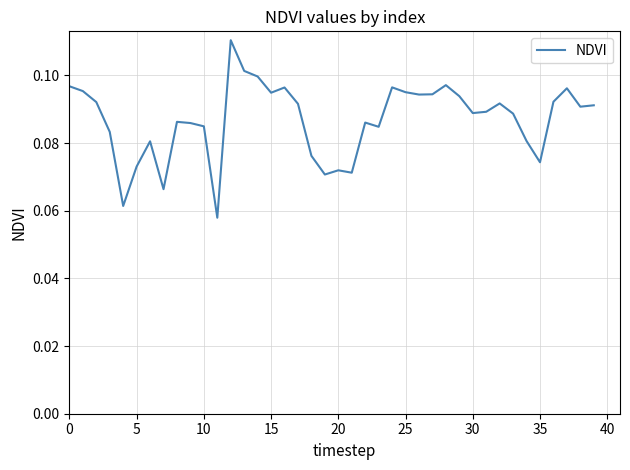

Is this an area chart (filled region under the line)?

No